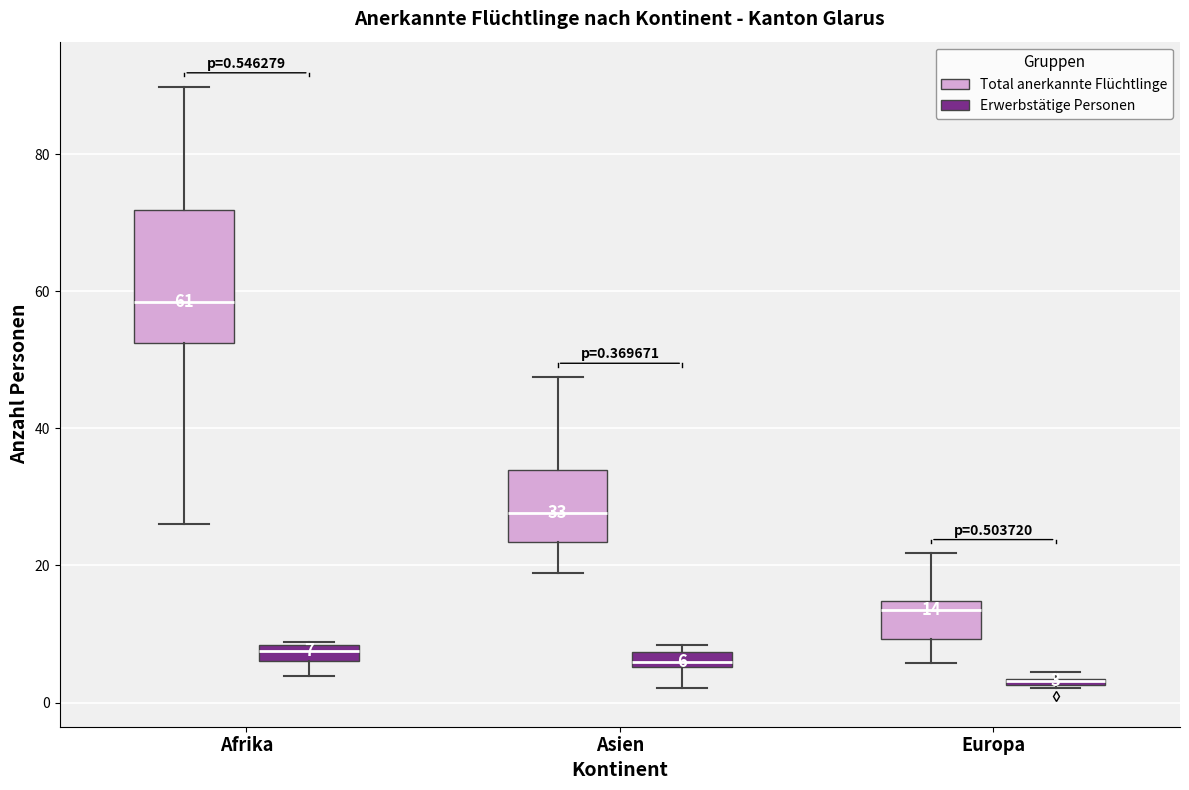

Which box is the tallest, from its lower edge to its upper edge?

Afrika (Total anerkannte Flüchtlinge)